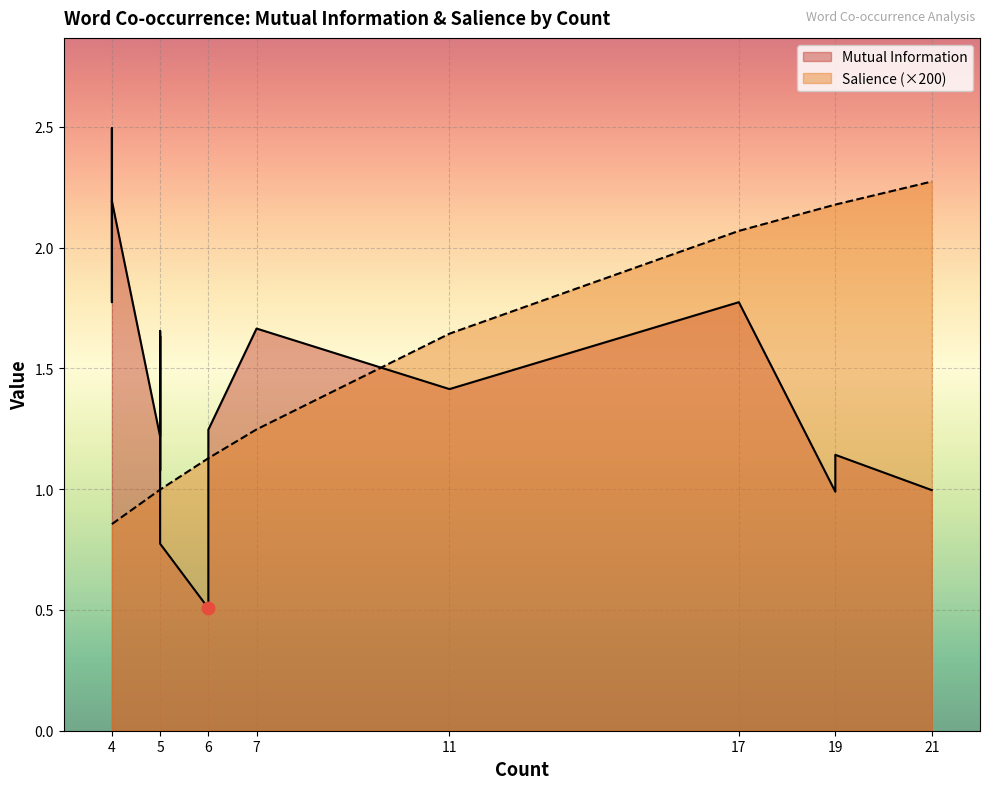

What is the total value across all series at 19?

1.0